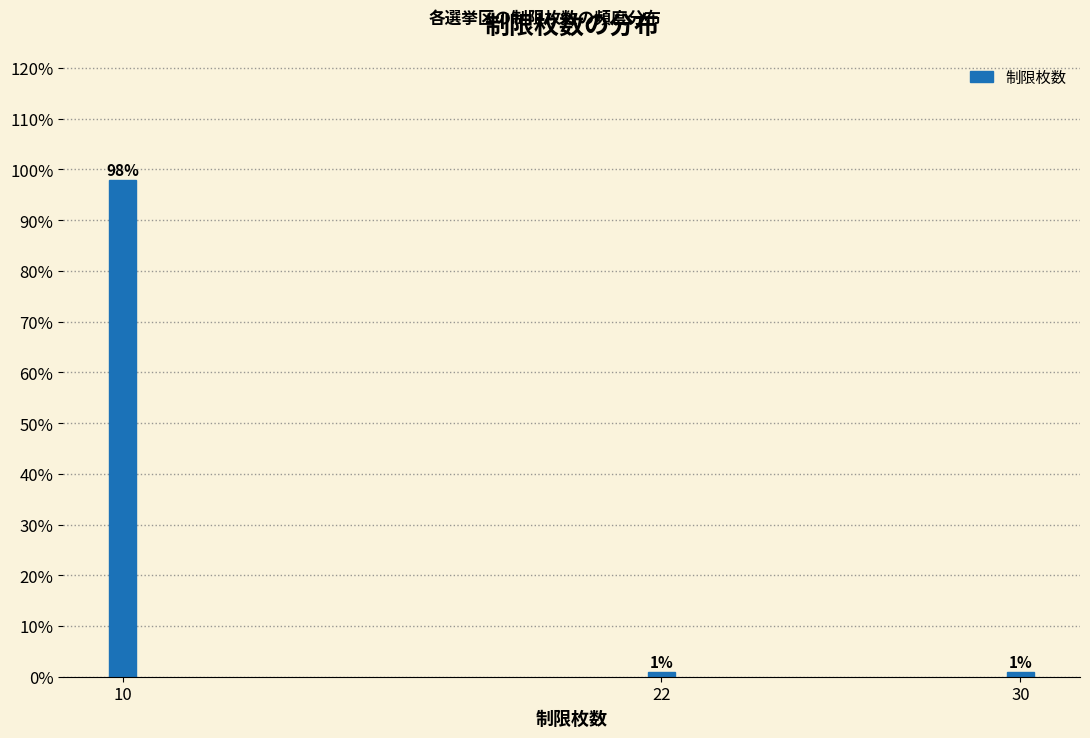

Reading left to right, transcribe all the data shown in this chart.

10=98	22=1	30=1